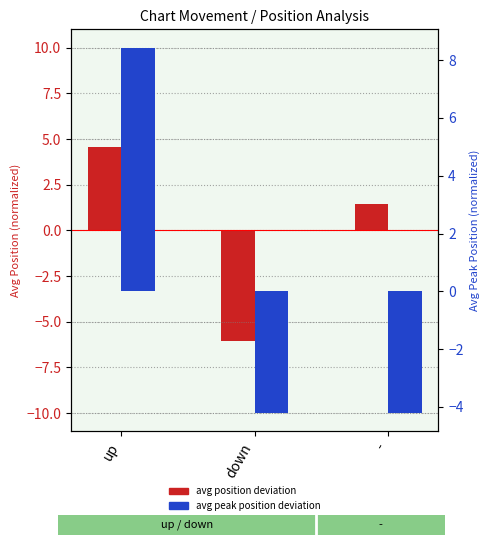

Count the number of categories in the chart.

3